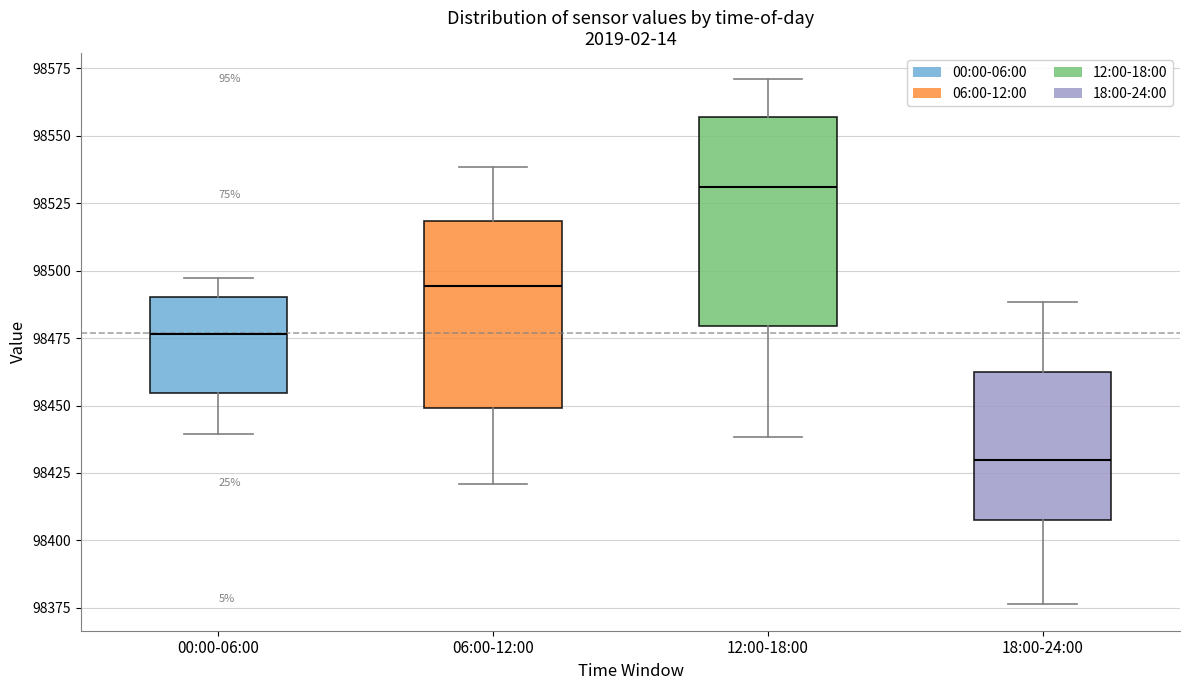

Where is the upper edge of the box for 12:00-18:00 on the y-axis? The values are not printed on the chart, so give them approximately, as read against the axis.

98555